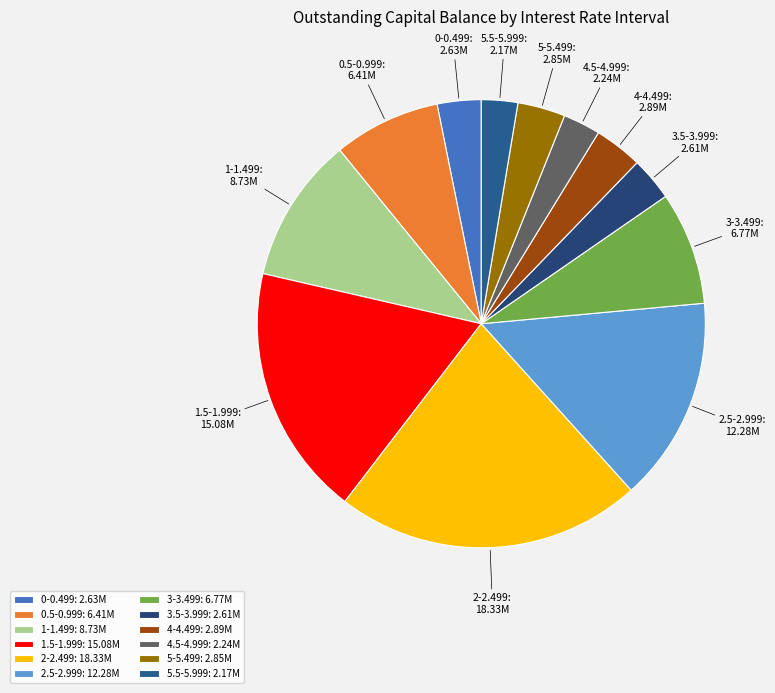

Do 4.5-4.999 and 2-2.499 together represent more than half of the pie?

No